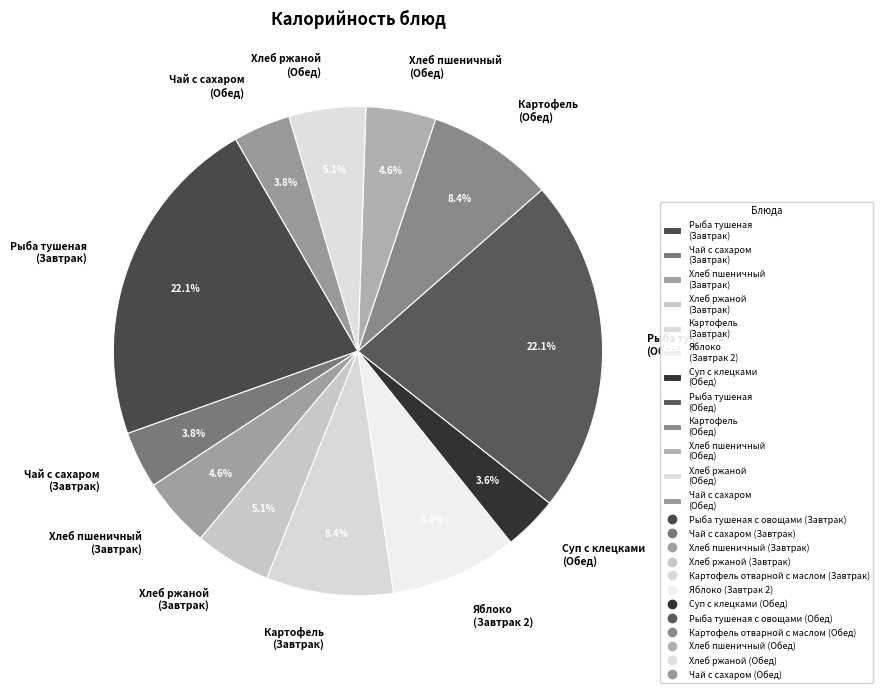

Is Рыба тушеная (Завтрак) the majority of the pie?

No